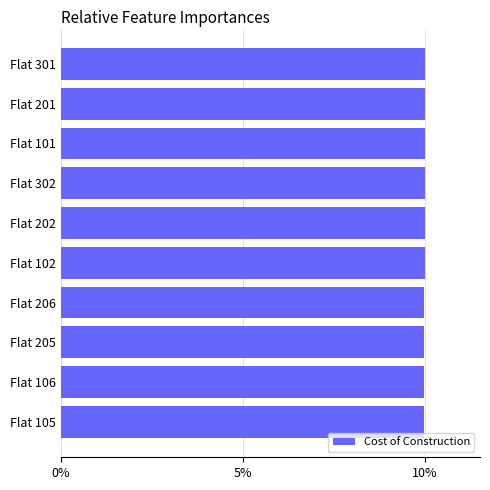

Reading bottom to top, transcribe all the data shown in this chart.

10.0	10.0	10.0	10.0	10.0	10.0	10.0	10.0	10.0	10.0